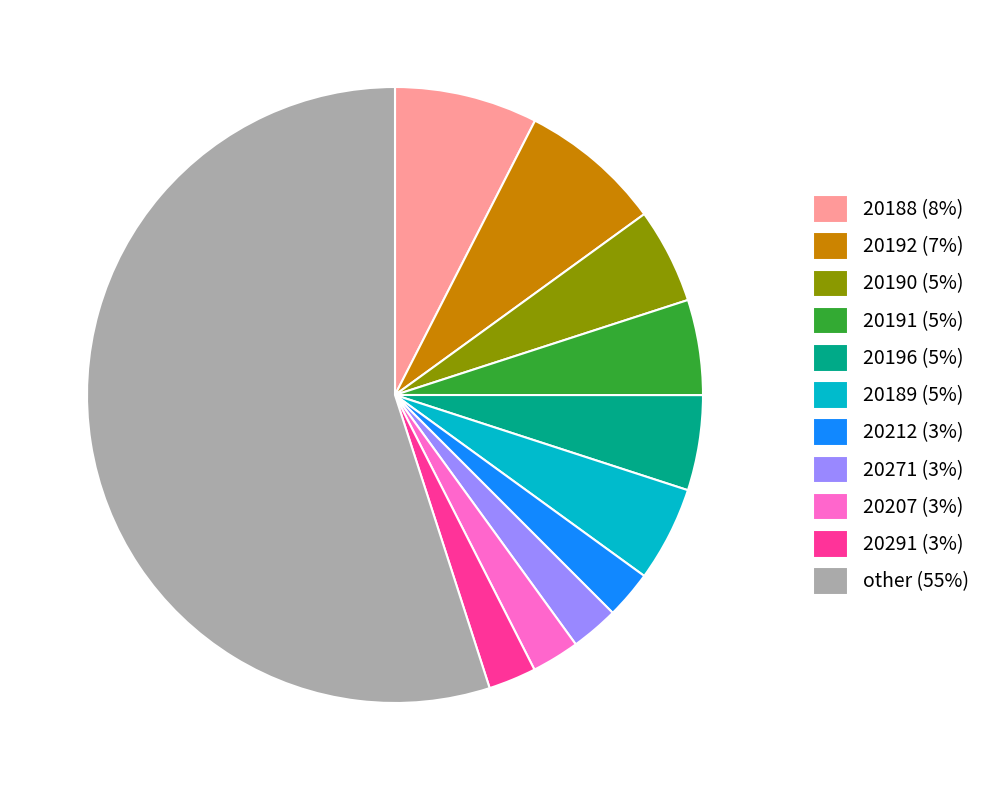

Approximately how many times larger is the value at 20212 (3%) compared to 20291 (3%)?

1.0